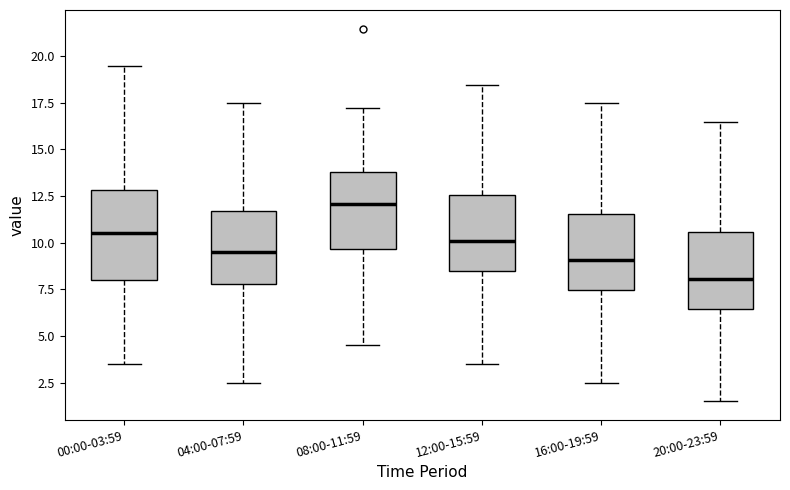

Comparing the boxes themselves (not the whiskers), which one is the tallest?

00:00-03:59